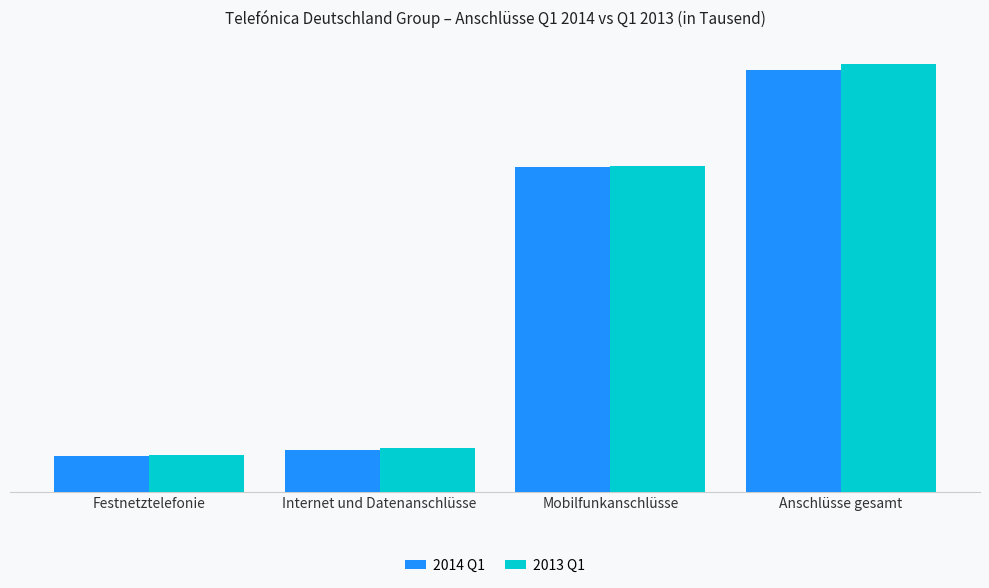

The value of 2013 Q1 at Mobilfunkanschlüsse is 19325. True or false?

True